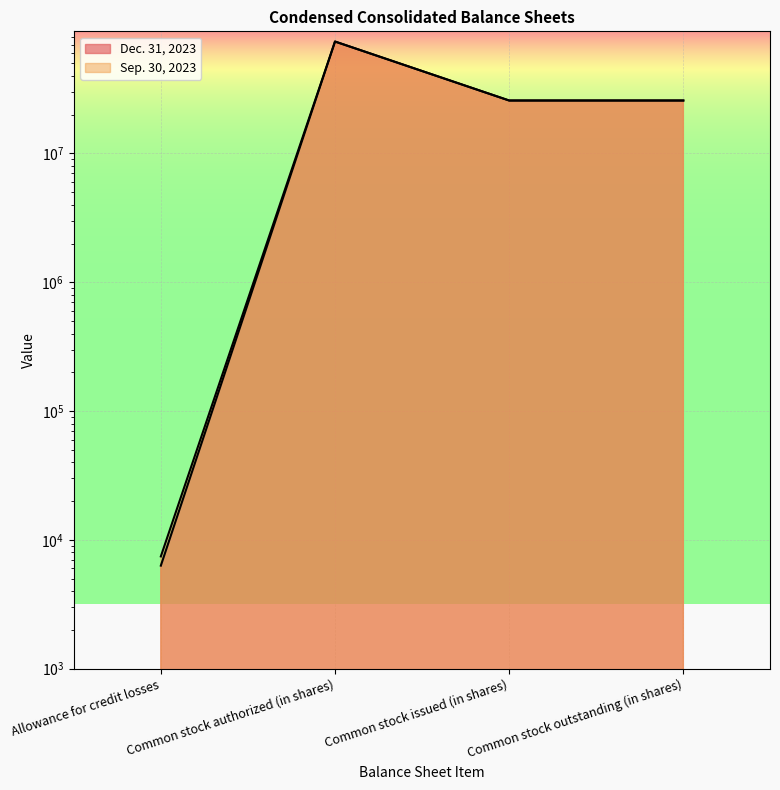

Is it true that Dec. 31, 2023 equals 6313 at Allowance for credit losses?

True